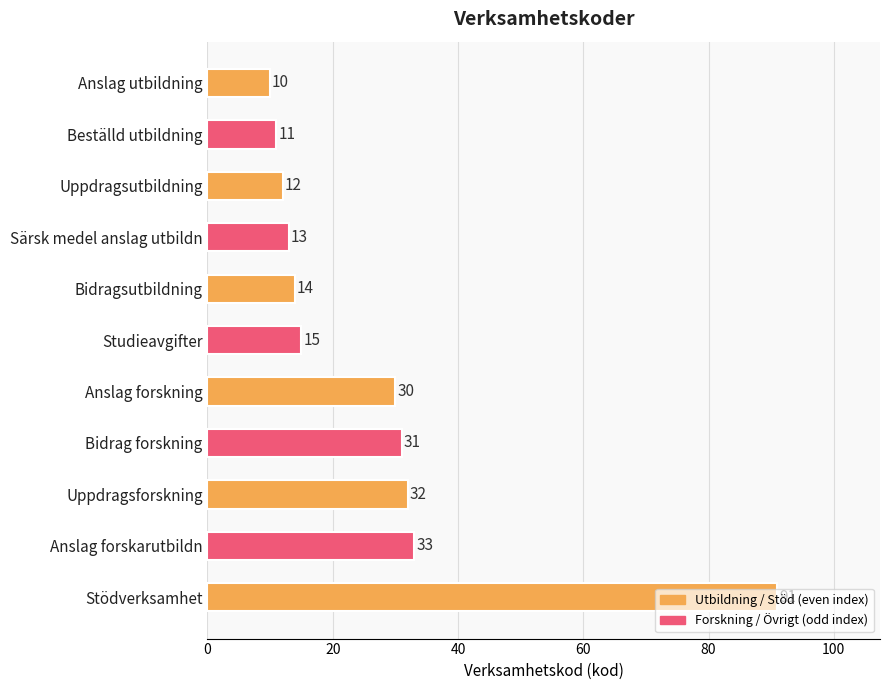

What is the smallest value displayed?

10